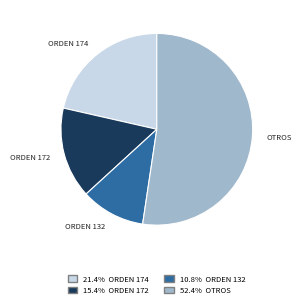

How many segments does this pie chart have?

4